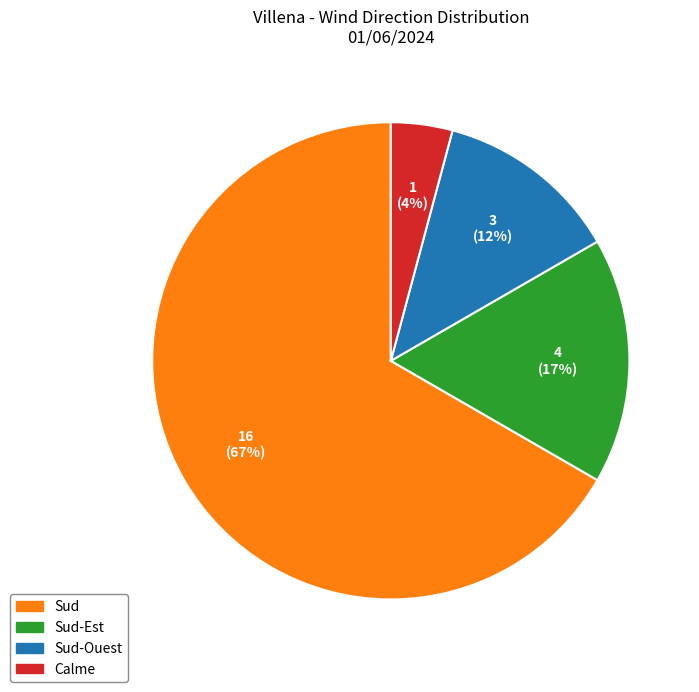

Does any single category account for the majority?

Yes